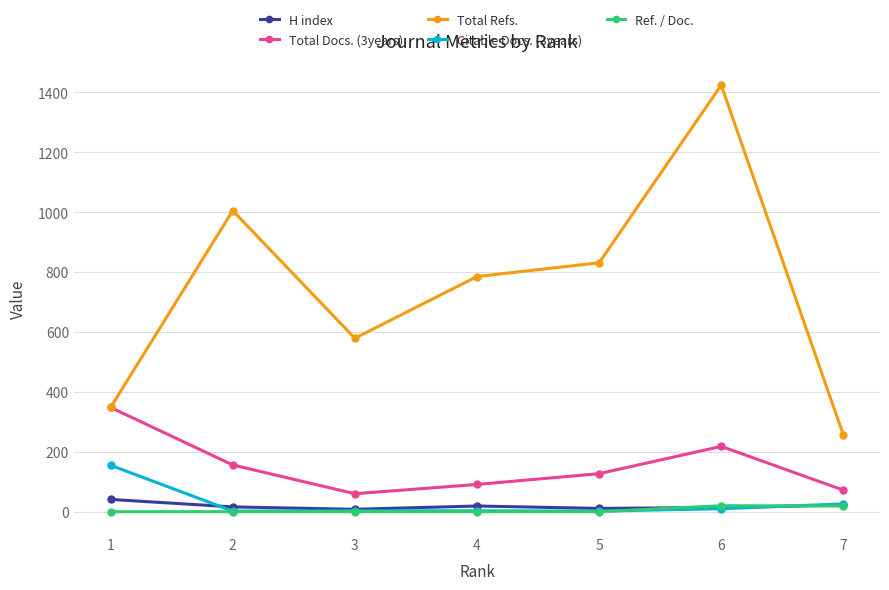

Does the chart display data point markers on the line(s)?

Yes